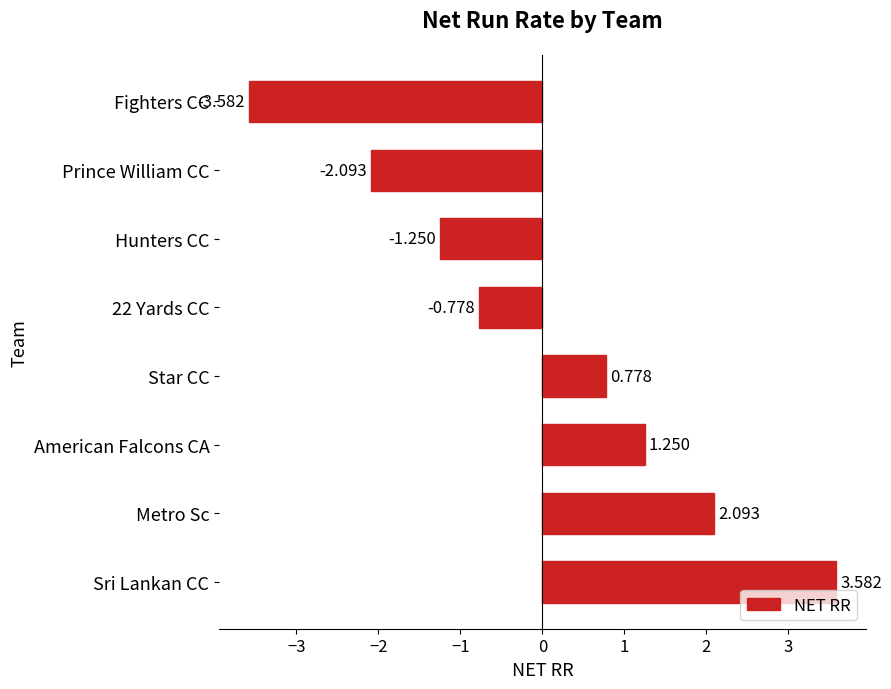

Which label corresponds to the smallest value in the chart?

Fighters CC